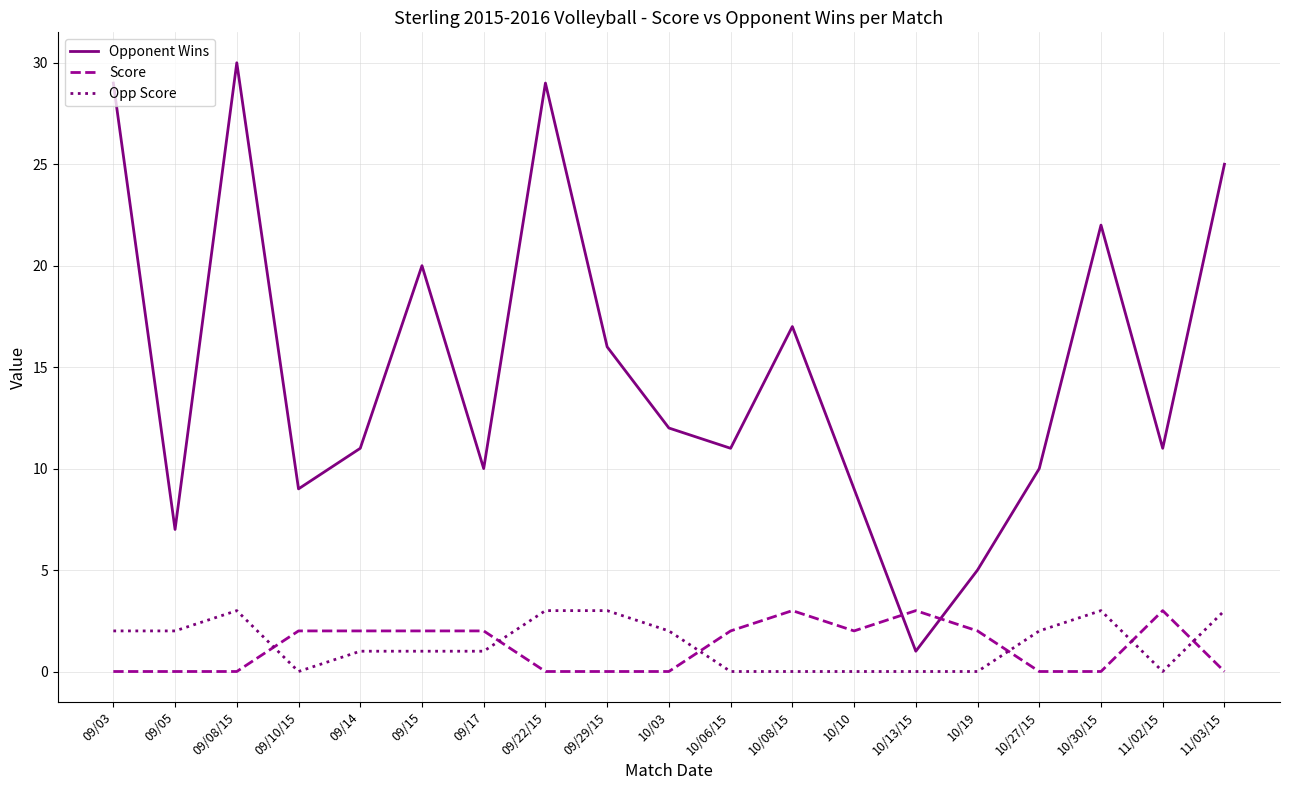

Reading right to left, transcribe all the data shown in this chart.

Opponent Wins: 11/03/15=25	11/02/15=11	10/30/15=22	10/27/15=10	10/19=5	10/13/15=1	10/10=9	10/08/15=17	10/06/15=11	10/03=12	09/29/15=16	09/22/15=29	09/17=10	09/15=20	09/14=11	09/10/15=9	09/08/15=30	09/05=7	09/03=29
Score: 11/03/15=0	11/02/15=3	10/30/15=0	10/27/15=0	10/19=2	10/13/15=3	10/10=2	10/08/15=3	10/06/15=2	10/03=0	09/29/15=0	09/22/15=0	09/17=2	09/15=2	09/14=2	09/10/15=2	09/08/15=0	09/05=0	09/03=0
Opp Score: 11/03/15=3	11/02/15=0	10/30/15=3	10/27/15=2	10/19=0	10/13/15=0	10/10=0	10/08/15=0	10/06/15=0	10/03=2	09/29/15=3	09/22/15=3	09/17=1	09/15=1	09/14=1	09/10/15=0	09/08/15=3	09/05=2	09/03=2